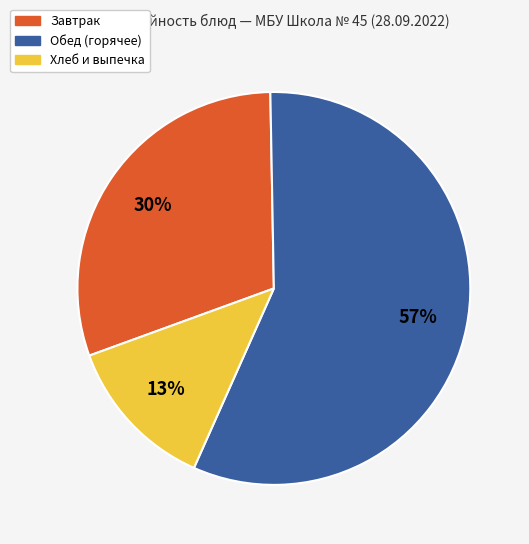

Is there a majority slice in this chart?

Yes